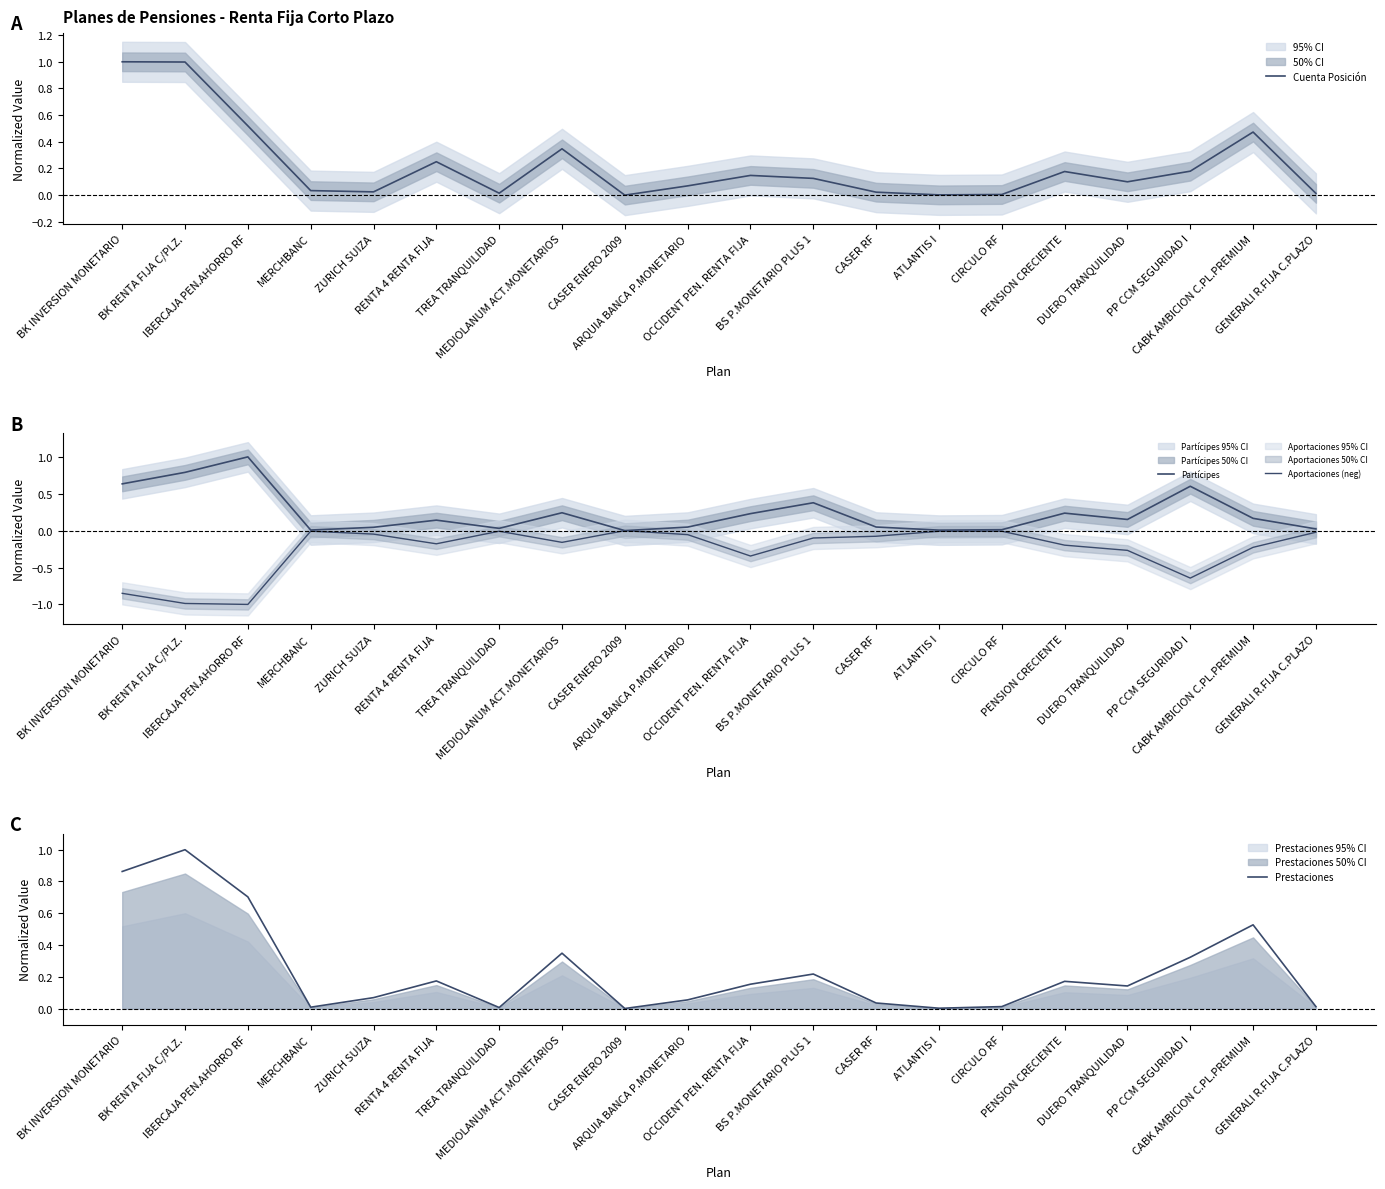

Which series has the widest spread of values?

Aportaciones (neg)